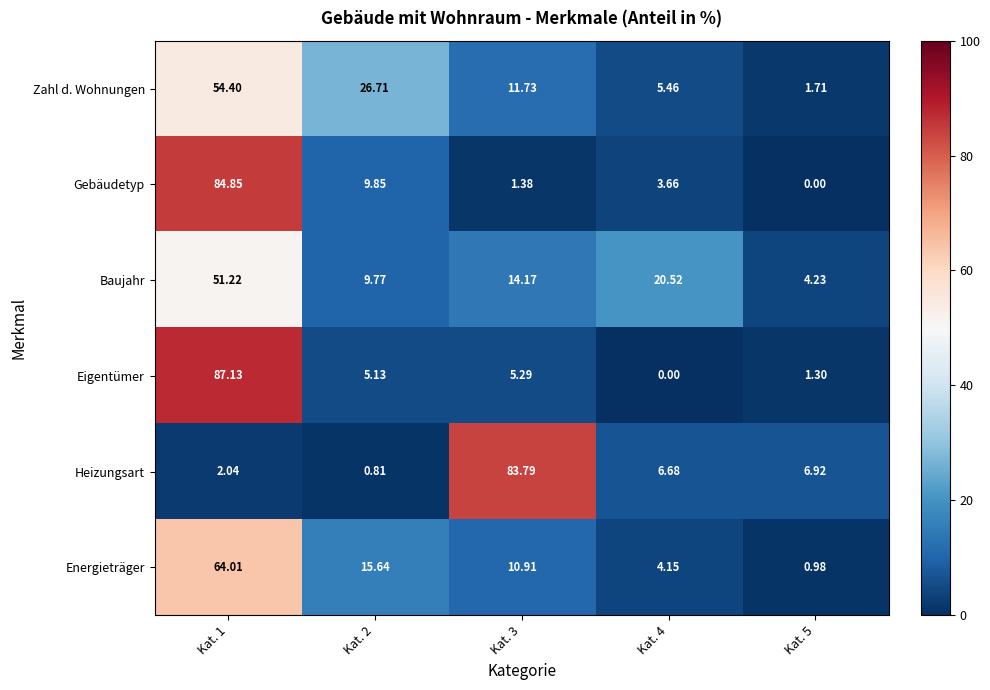

Is the value of Gebäudetyp at Kat. 1 greater than the value of Zahl d. Wohnungen at Kat. 1?

Yes